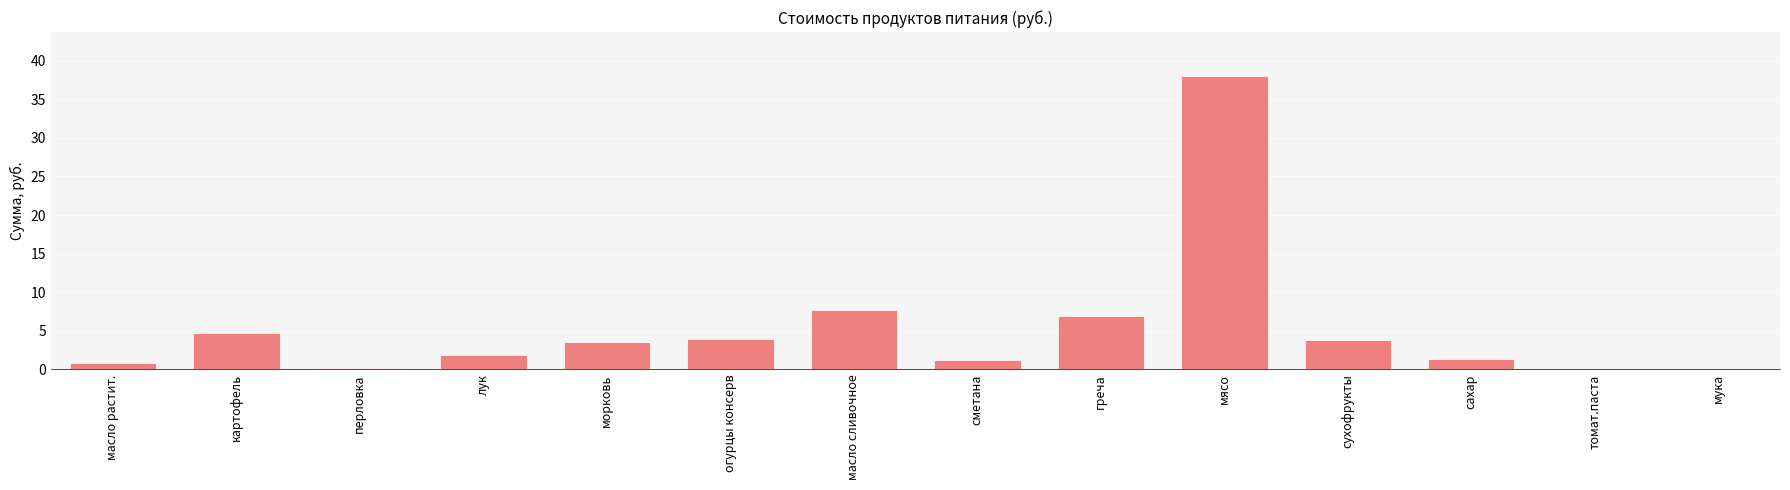

Read the value at греча.

7.0